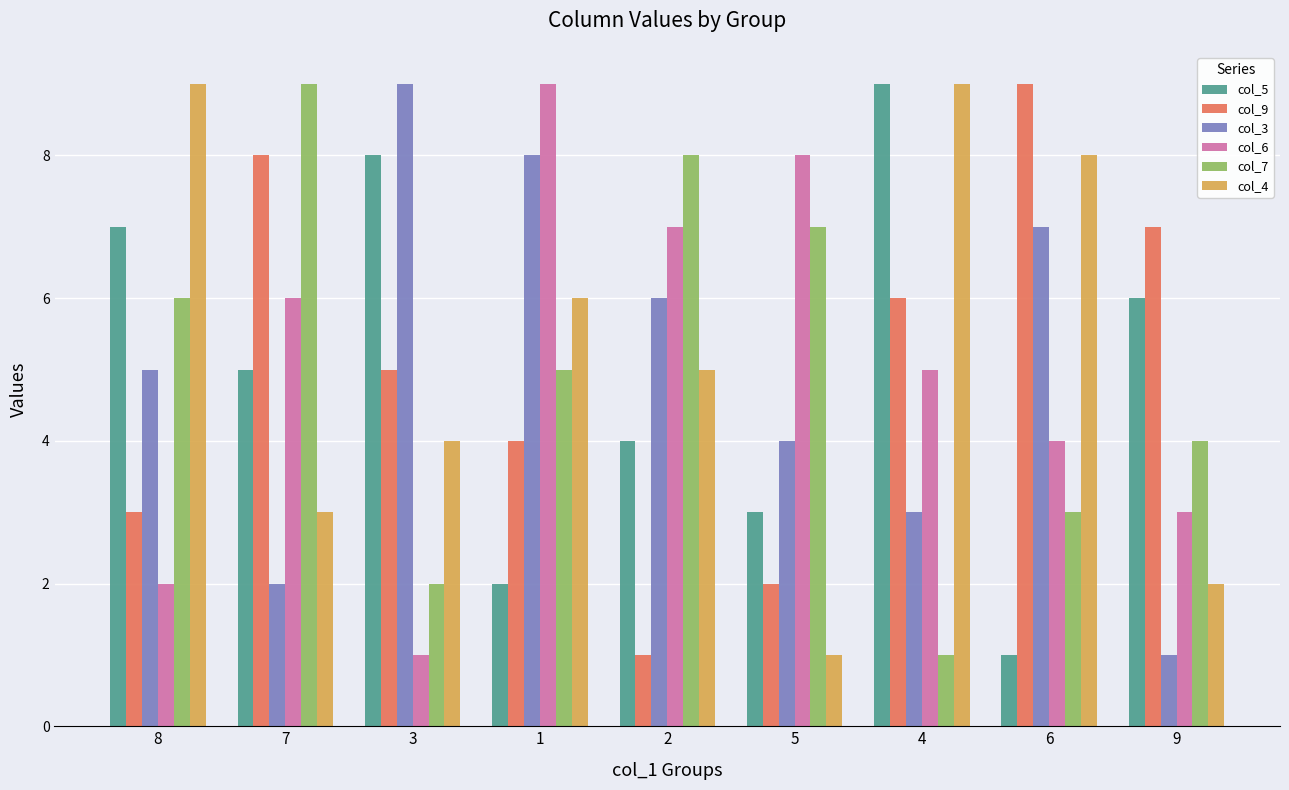

Are the bars horizontal?

No